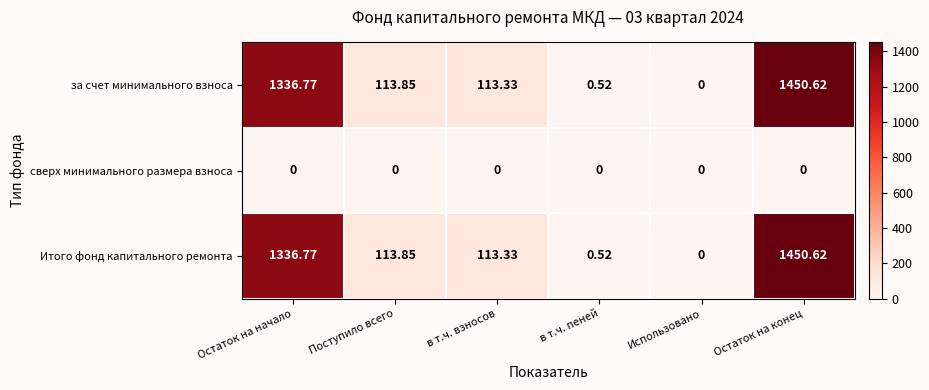

Where does the Итого фонд капитального ремонта series first go above 113?

Остаток на начало